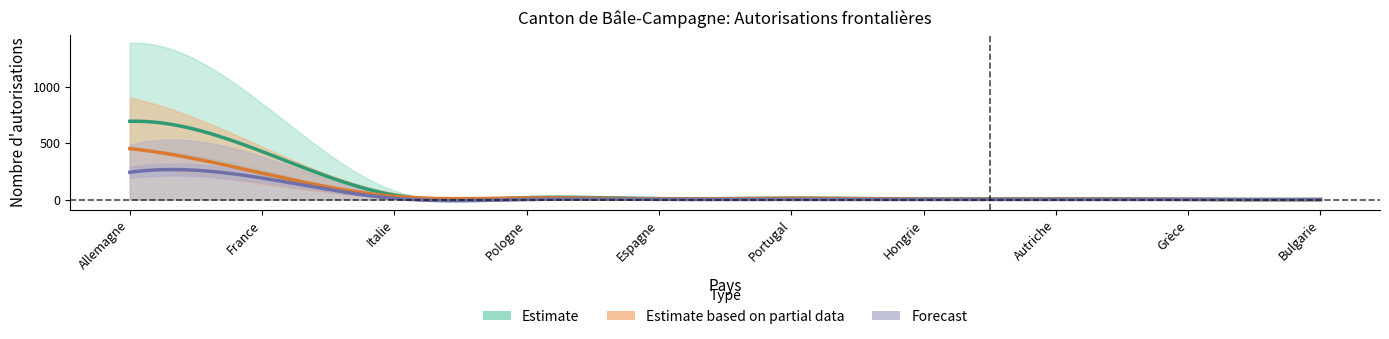

Is this an area chart (filled region under the line)?

No